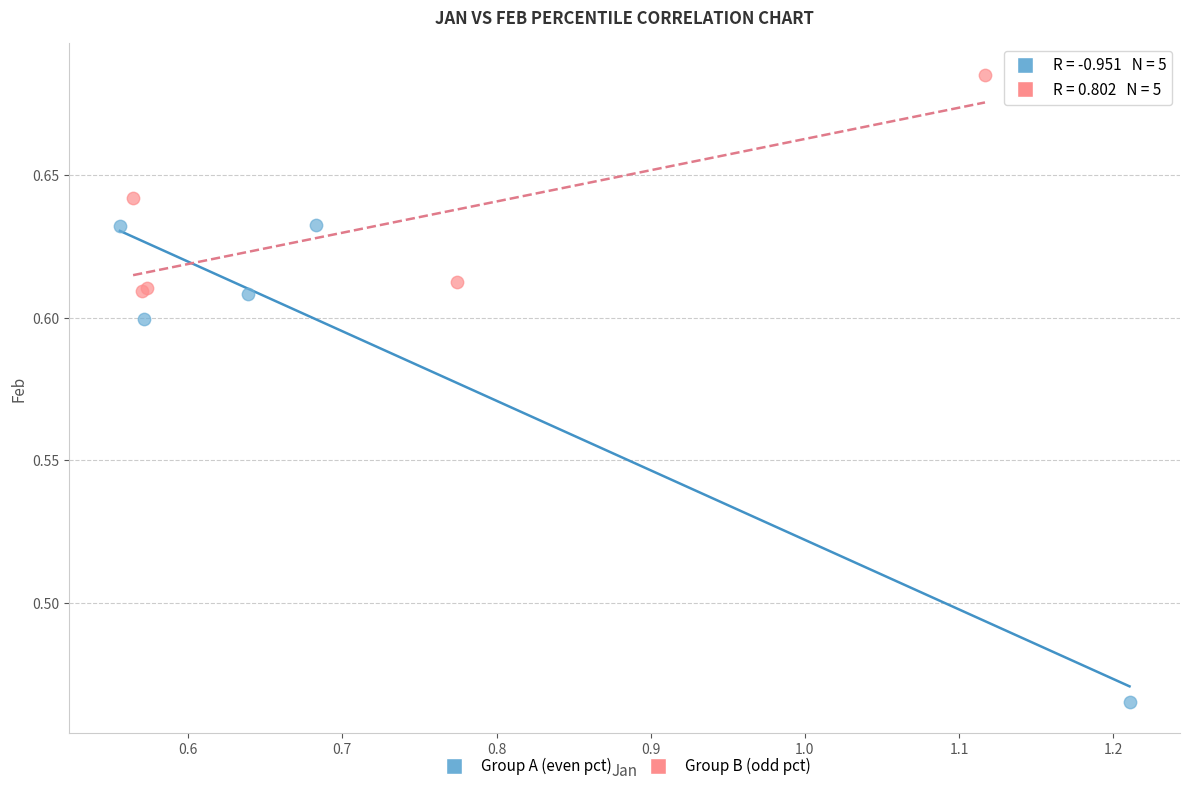

Which series contains the lowest Y value?

Group A (even pct)